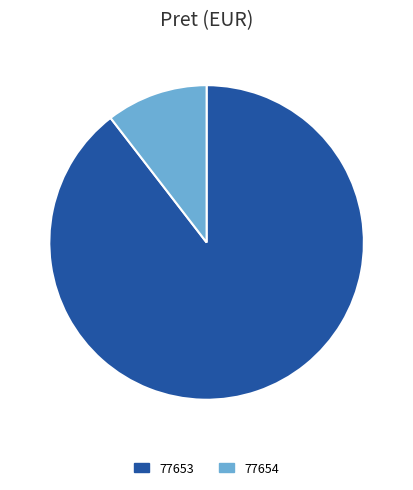

How many slices are in this pie chart?

2